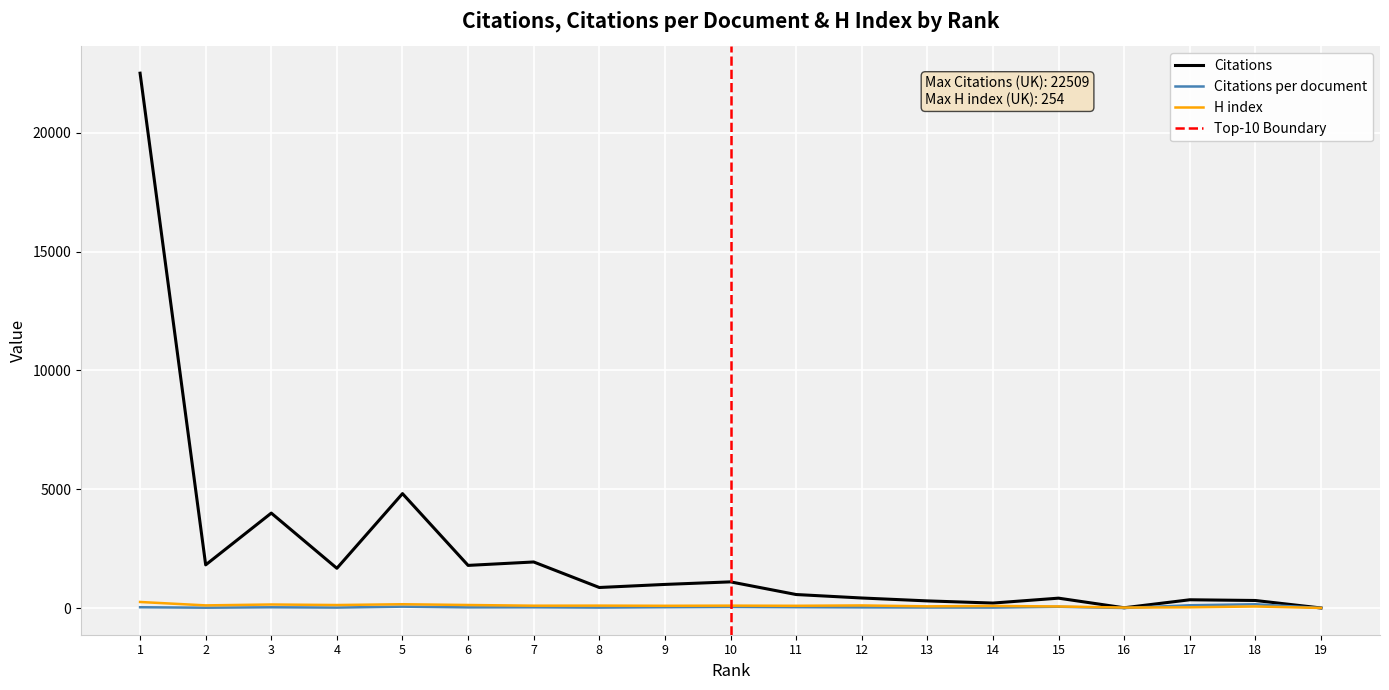

Which series has the largest total across all categories?

Citations